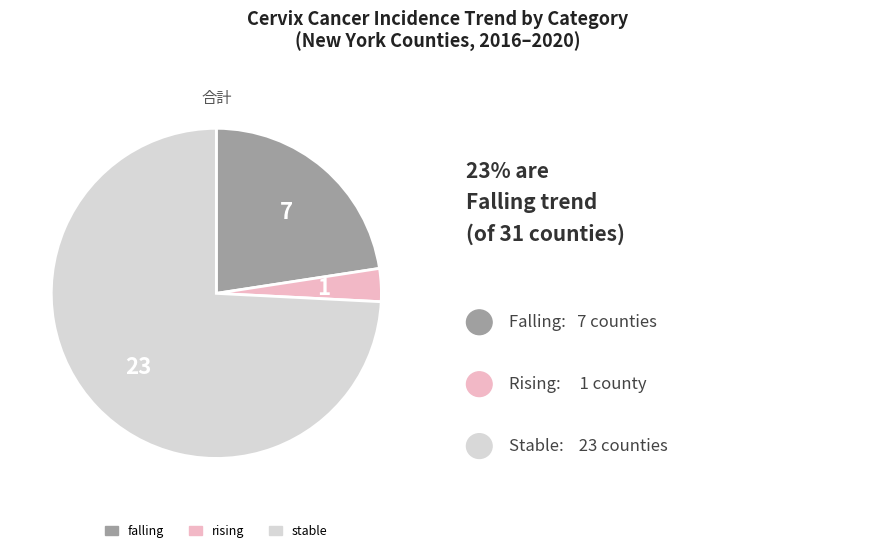

True or false: rising accounts for 3% of the total.

True